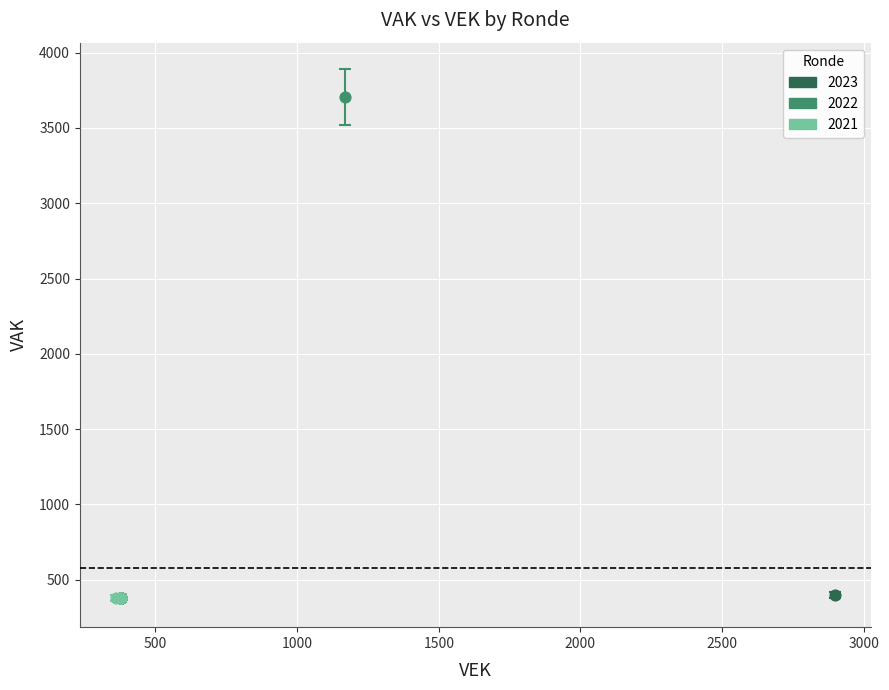

What are all the series names shown in the legend?

2023, 2022, 2021